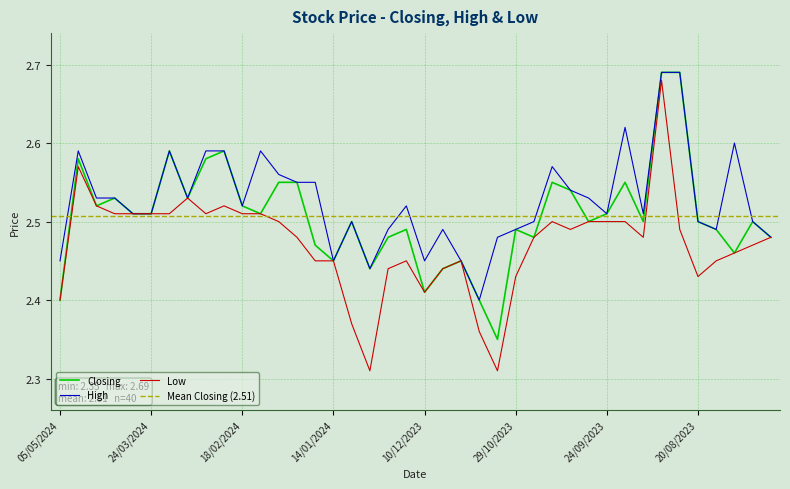

What is the value of the Low point at the 22nd from the left?

2.4